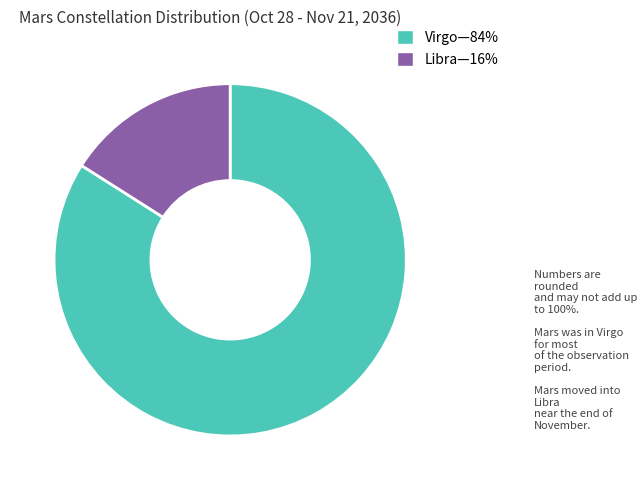

Is the sum of Virgo—84% and Libra—16% greater than half?

Yes